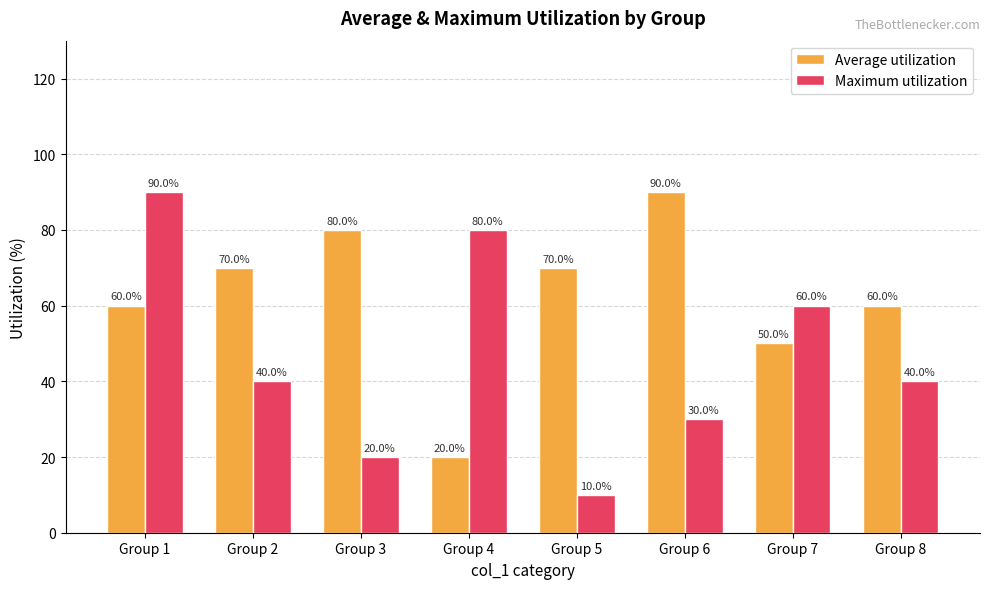

How many series are shown in this chart?

2